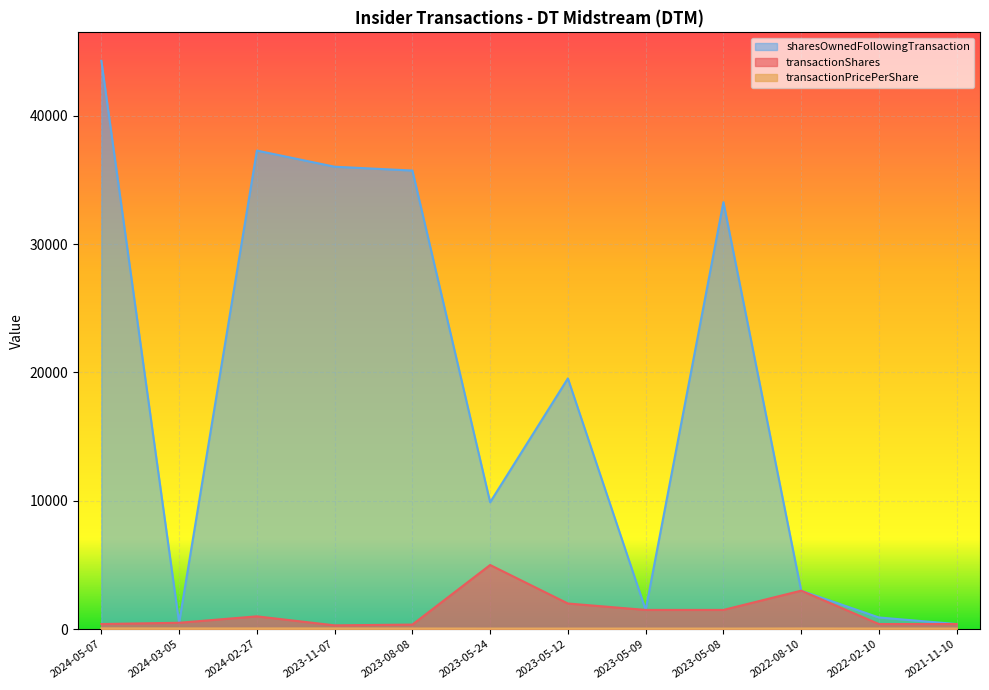

What is the label of the 8th point from the right?

2023-08-08